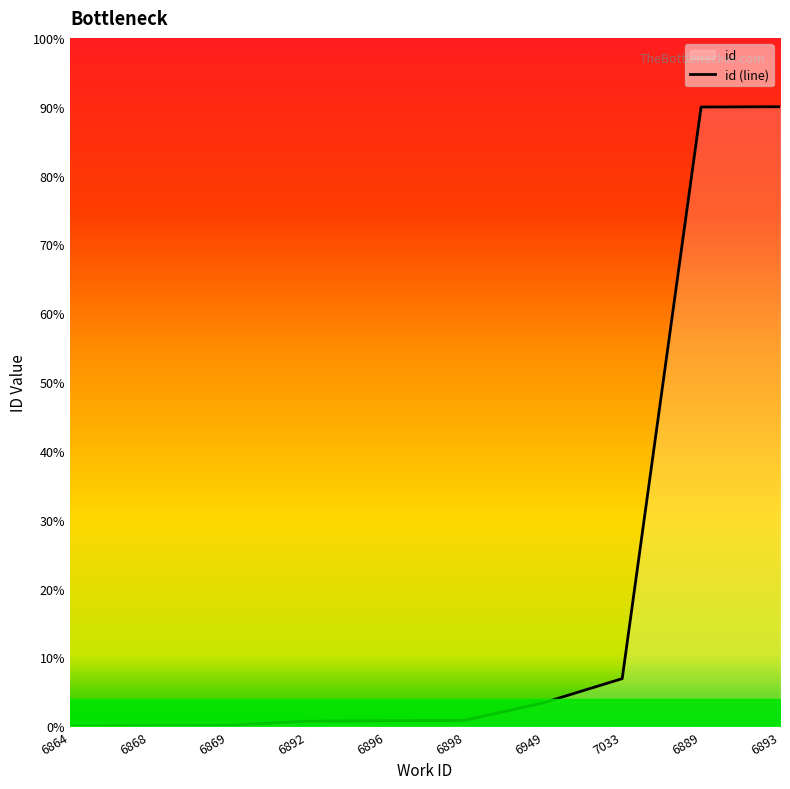

Reading left to right, extract all data points from this chart.

6864=0.0	6868=28.2	6869=40.3	6892=221.5	6896=245.6	6898=257.7	6949=1022.8	7033=2077.9	6889=26987.9	6893=27000.0